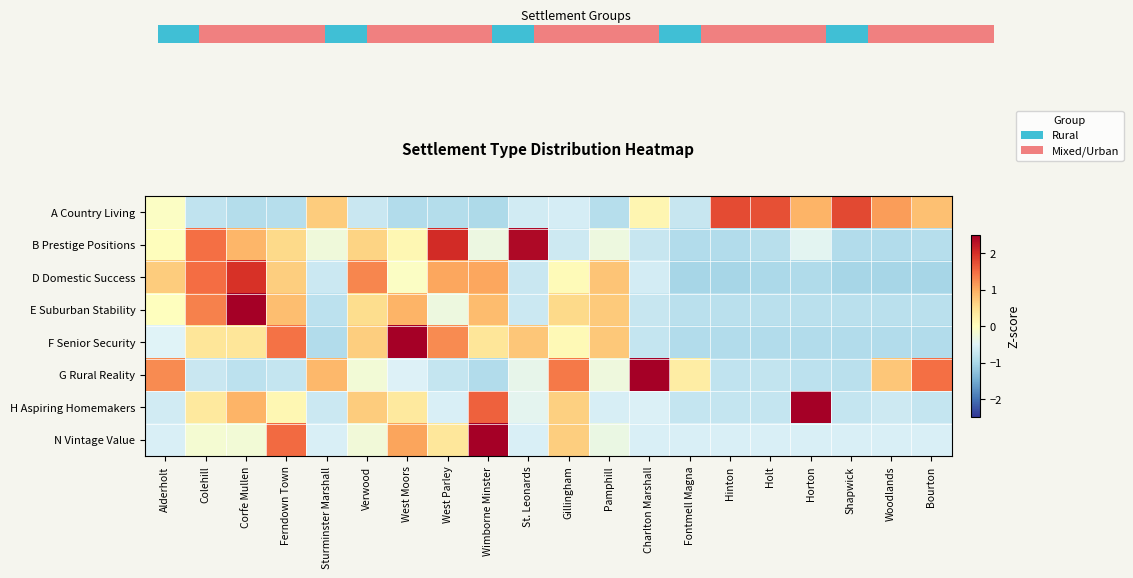

How many positive values does the N Vintage Value series have?

5